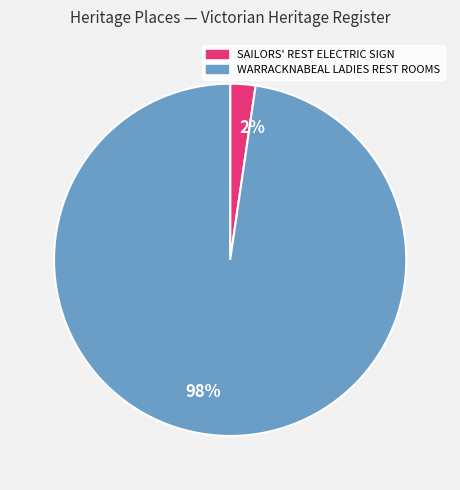

Is there a majority slice in this chart?

Yes